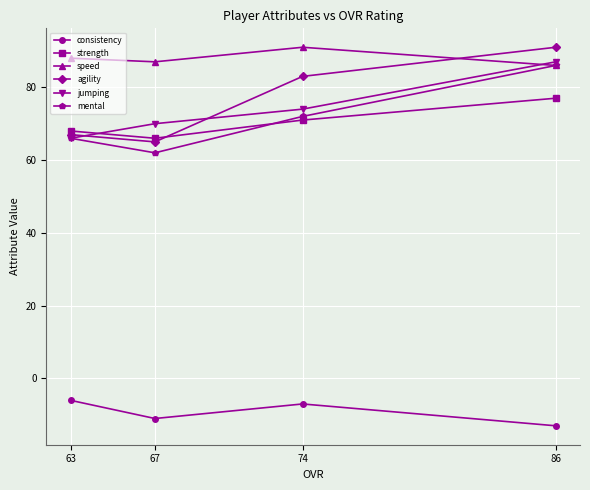

What is the value of the speed point at the 2nd from the left?

87